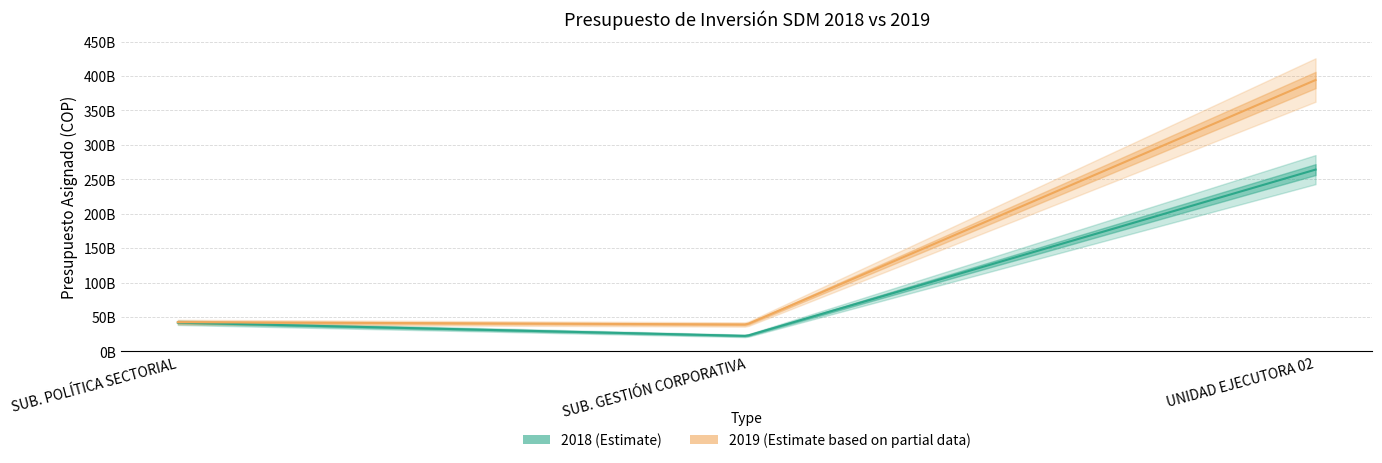

Rank the series by their maximum value, from lowest to highest.

2018, 2019